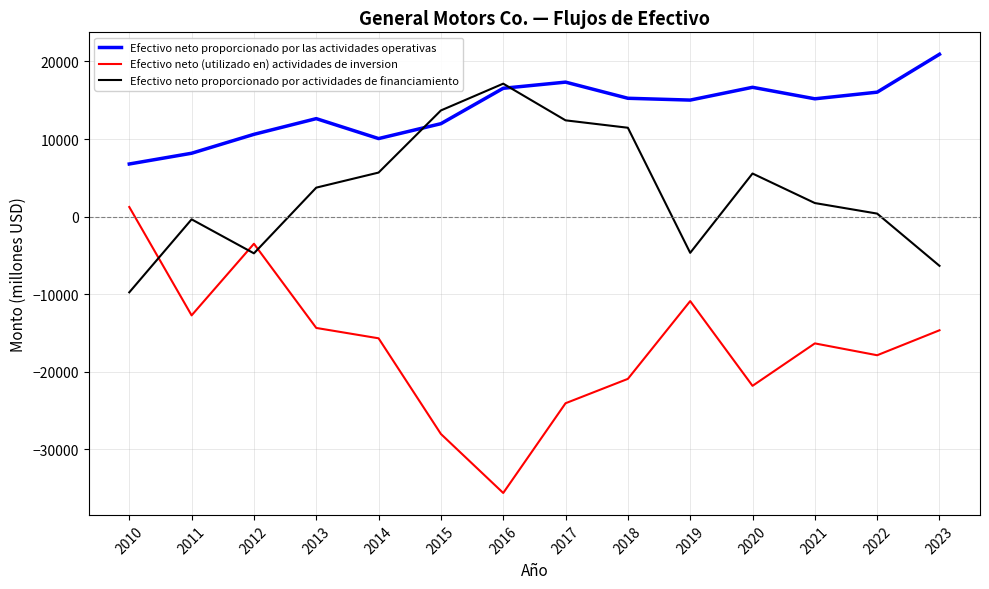

True or false: Efectivo neto (utilizado en) actividades de inversion and Efectivo neto proporcionado por actividades de financiamiento cross at least once.

True